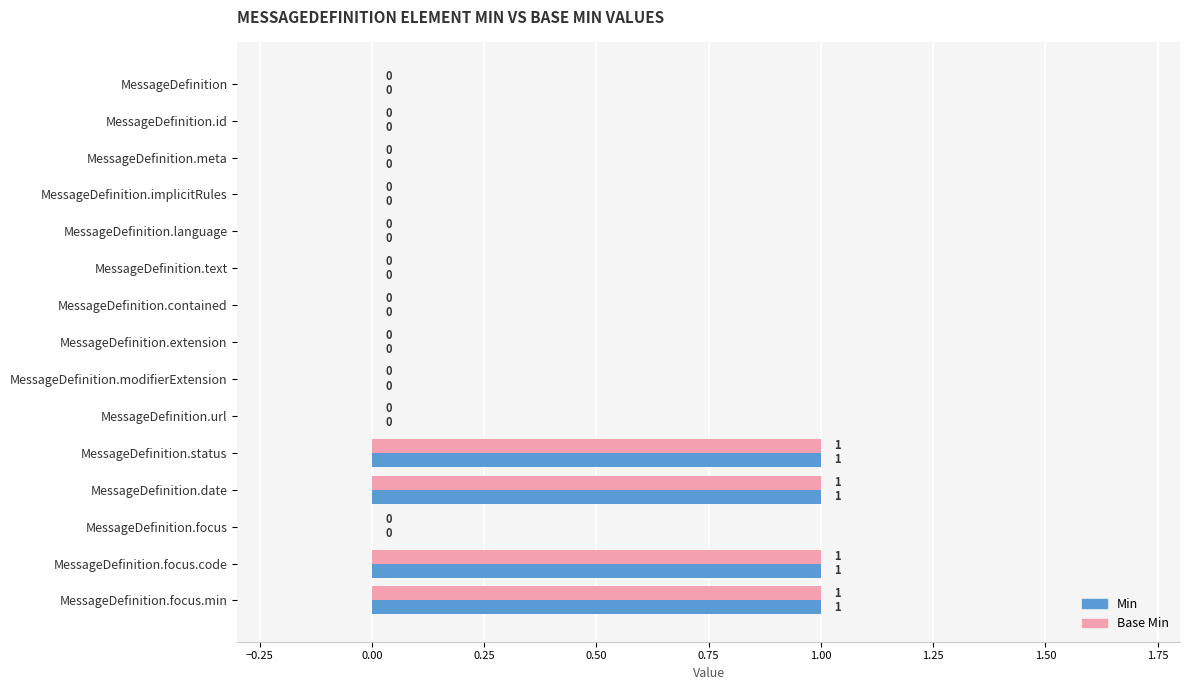

True or false: Base Min has a value of 0 at MessageDefinition.url.

True